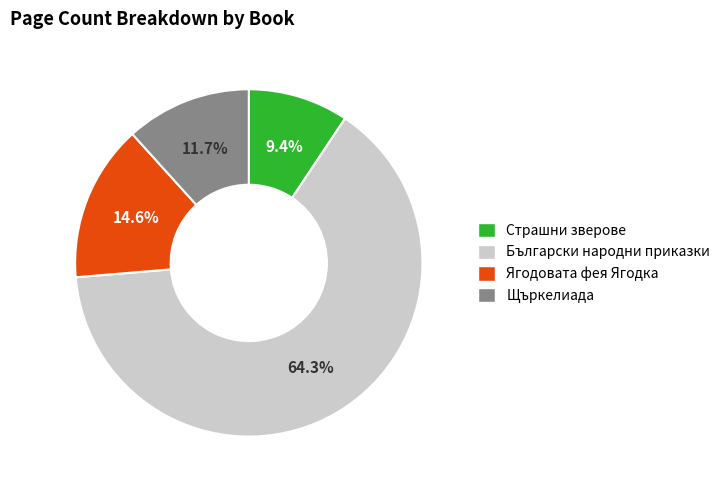

Rank the categories by value from lowest to highest.

Страшни зверове, Щъркелиада, Ягодовата фея Ягодка, Български народни приказки